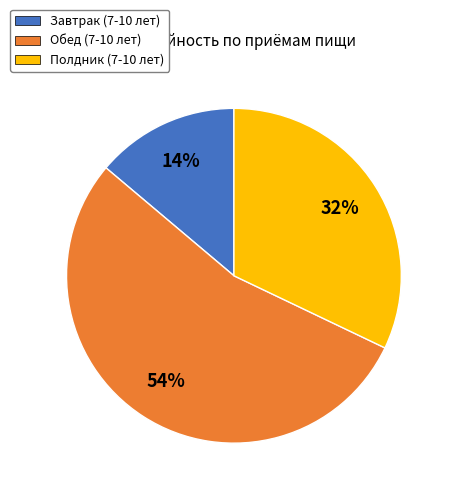

Rank the categories by value from lowest to highest.

Завтрак, Полдник, Обед